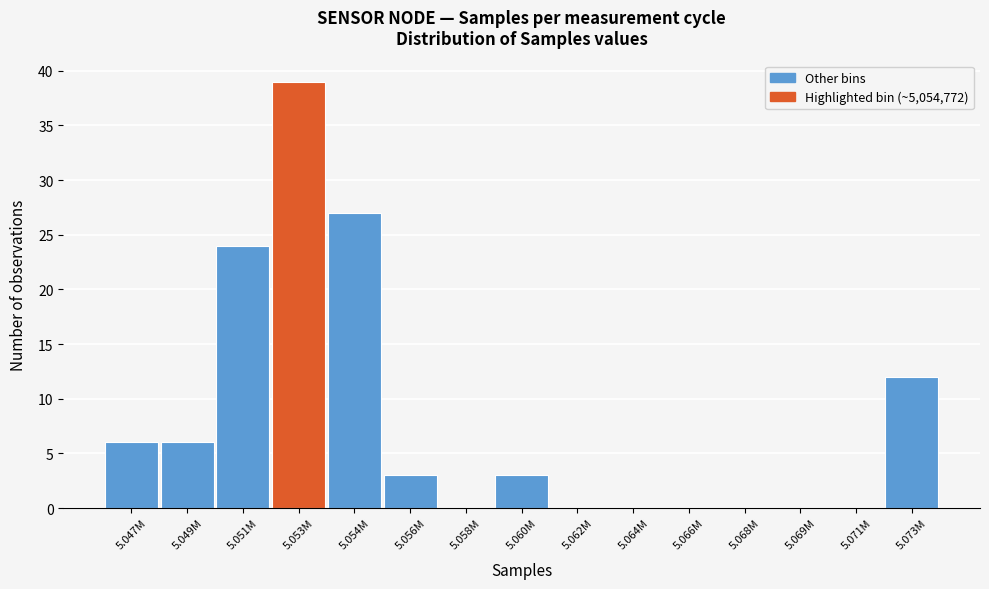

Reading right to left, transcribe all the data shown in this chart.

5.073M=12	5.071M=0	5.069M=0	5.068M=0	5.066M=0	5.064M=0	5.062M=0	5.060M=3	5.058M=0	5.056M=3	5.054M=27	5.053M=39	5.051M=24	5.049M=6	5.047M=6